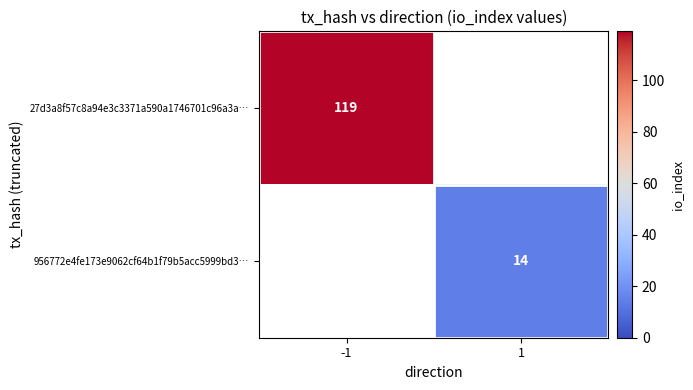

The 27d3a8f57c8a94e3c3371a590a1746701c96a3a… series shows 119 at -1. True or false?

True